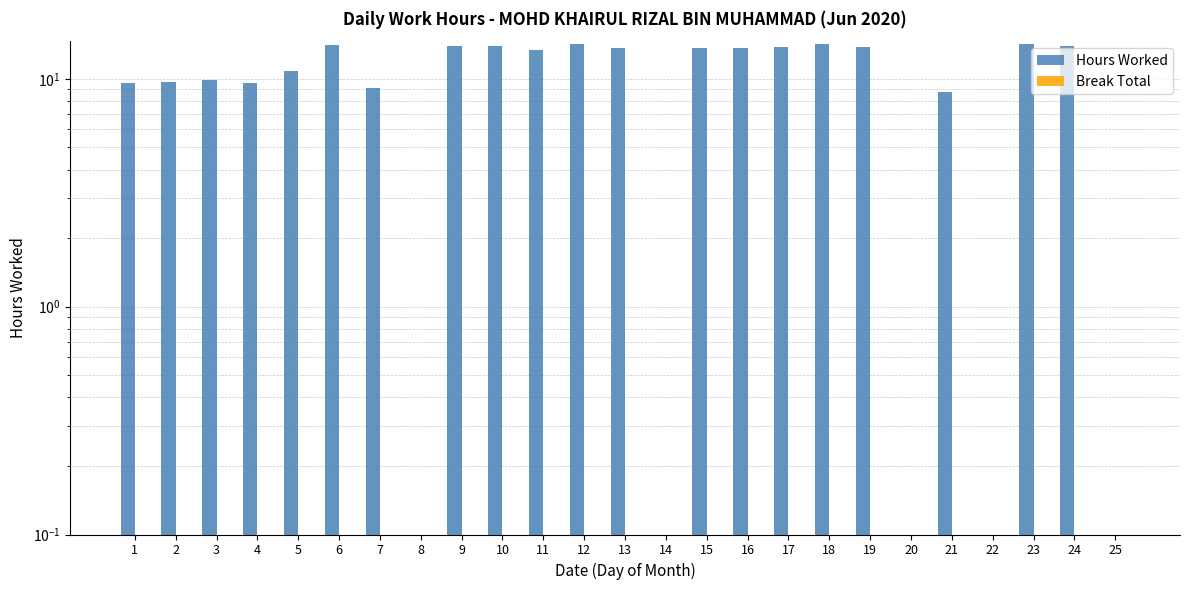

Which series has the largest range (max minus min)?

Hours Worked